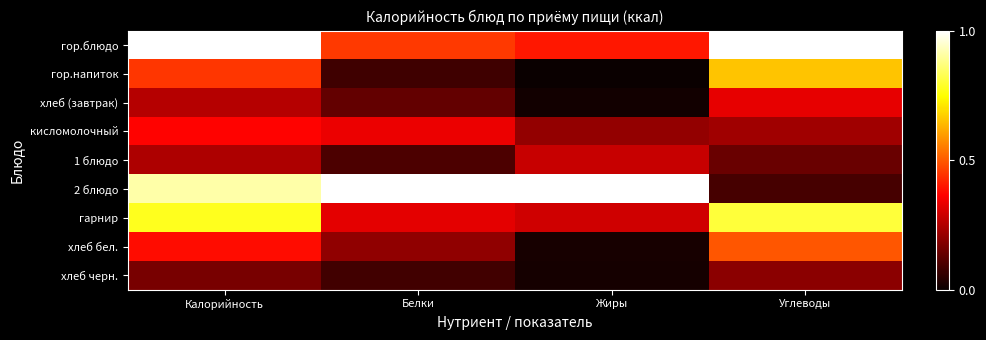

At how many categories does at least one series exceed 0?

4